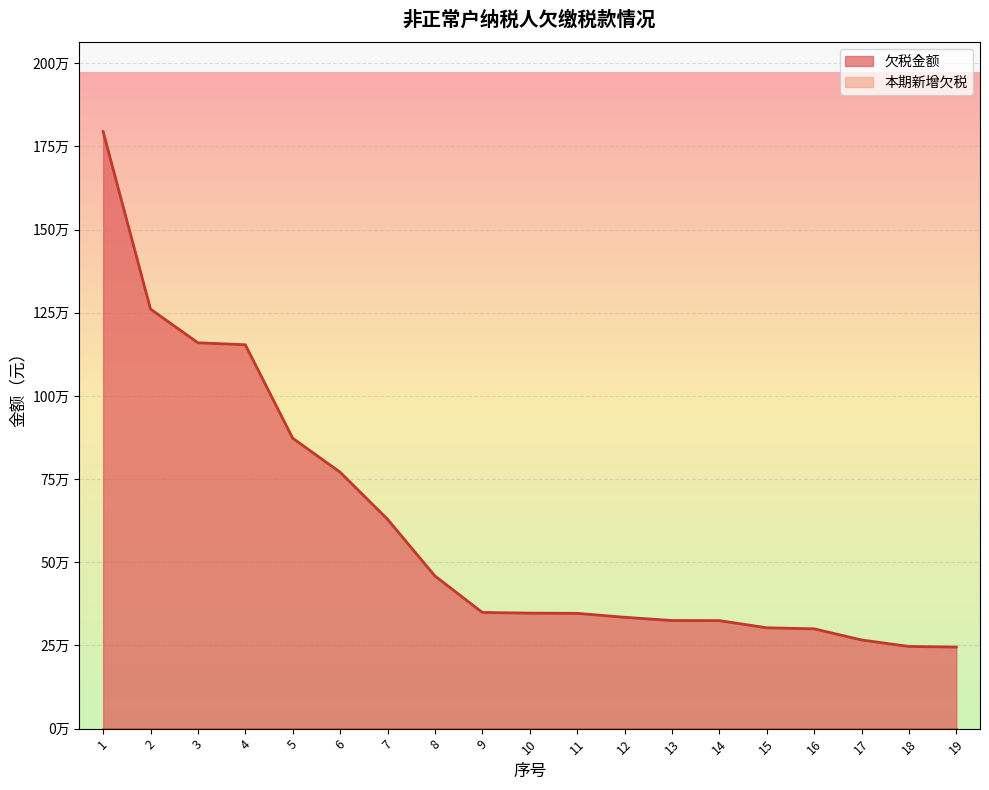

What is the difference between the values at 4 and 12?

819007.6